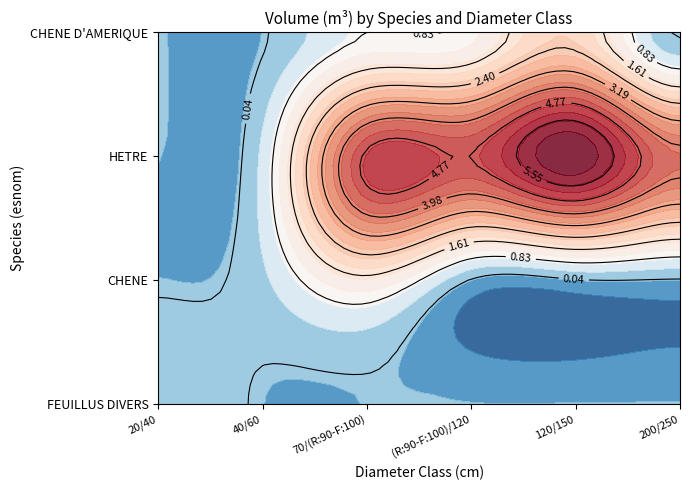

How many data points in CHENE D'AMERIQUE are above 0?

3